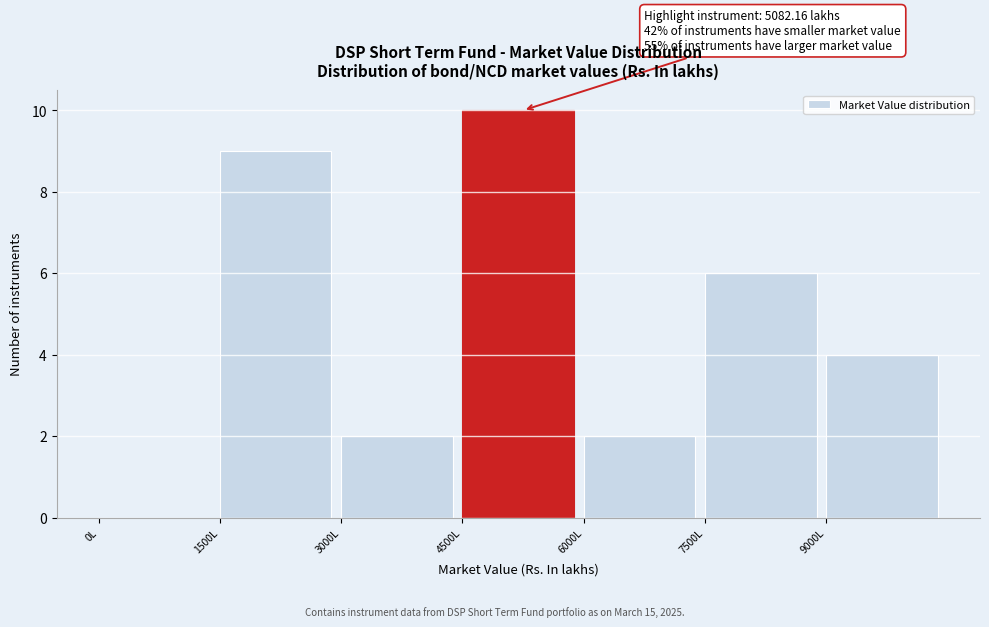

Which range on the x-axis has the tallest bar?

4500 to 6000